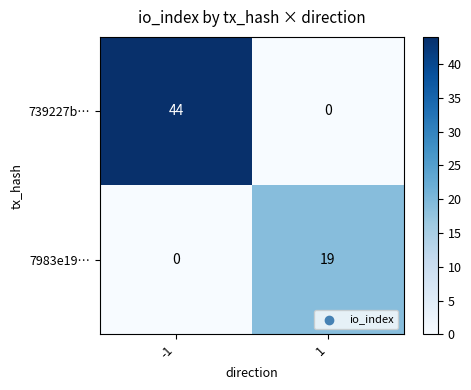

What is the greatest value displayed?

44